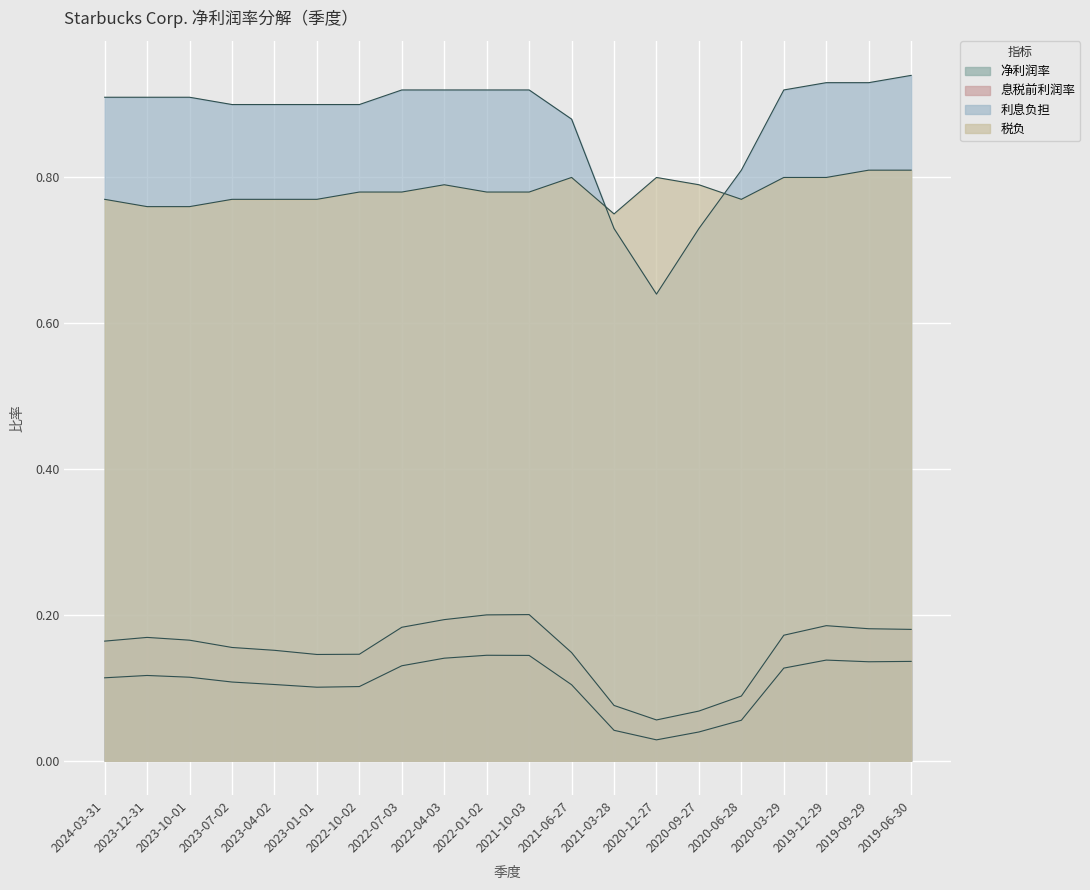

Between 2022-01-02 and 2020-03-29, which series saw the biggest shift?

息税前利润率